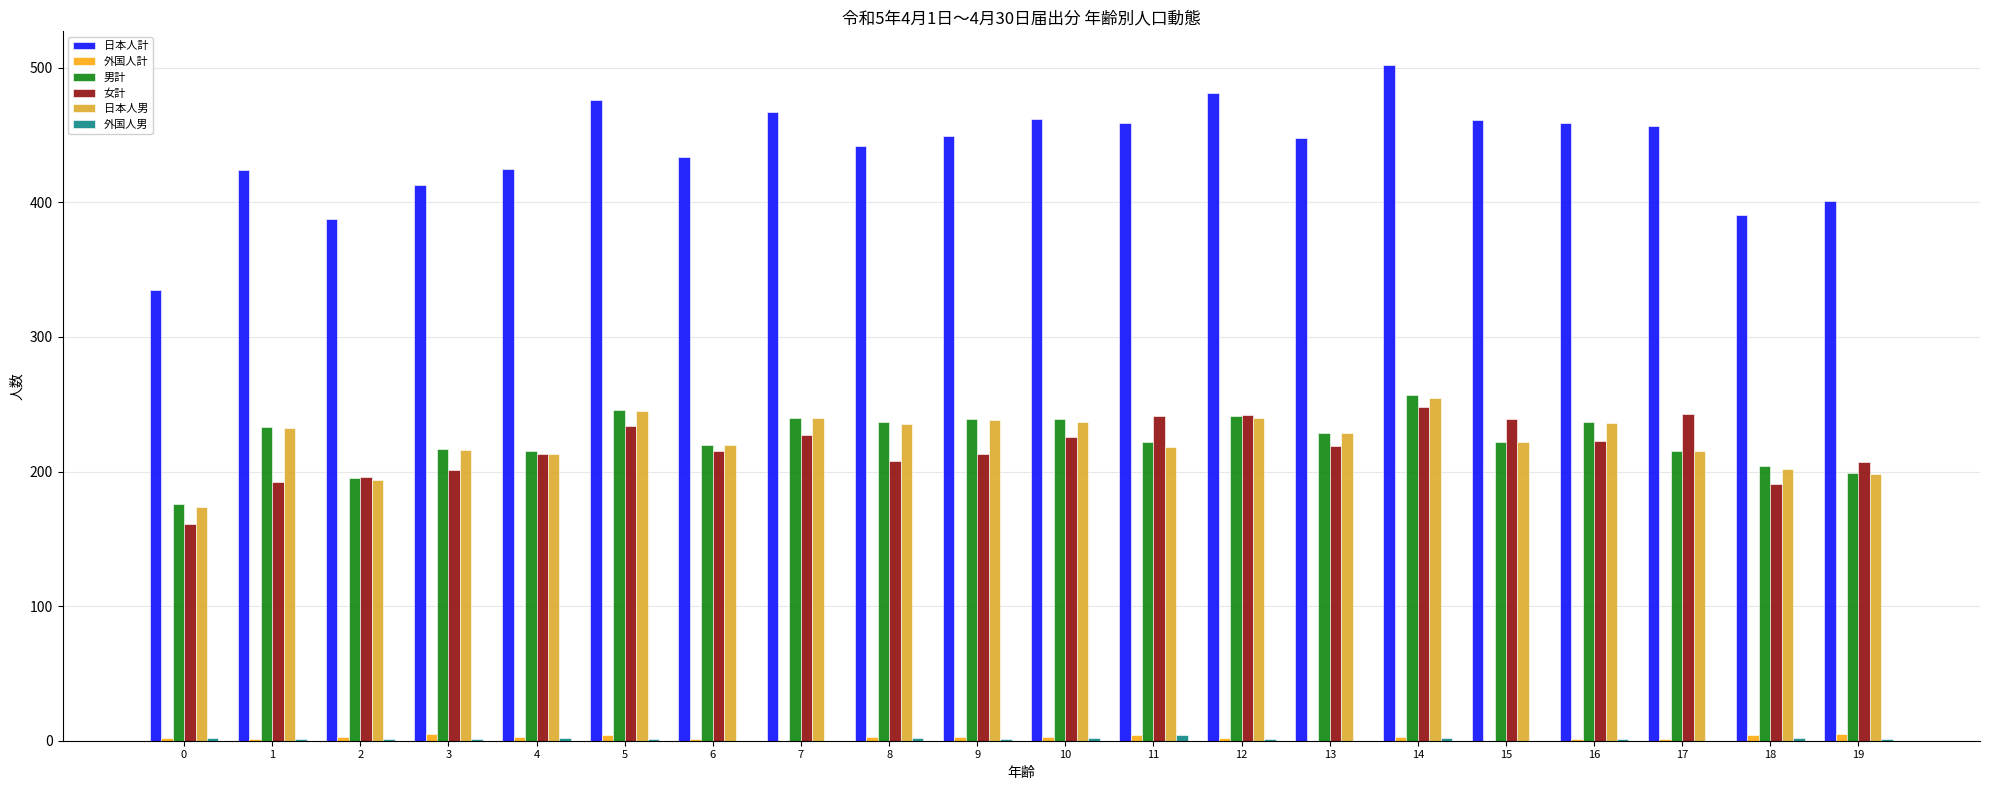

At which category is the sum across all series the highest?

14